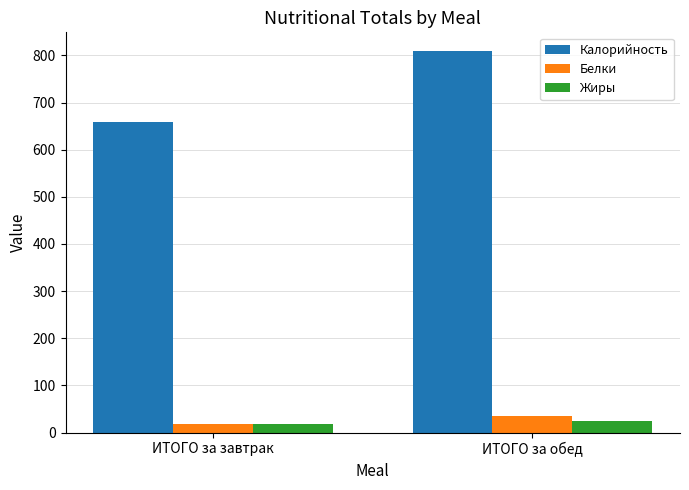

Which category has the lowest value in the Белки series?

ИТОГО за завтрак